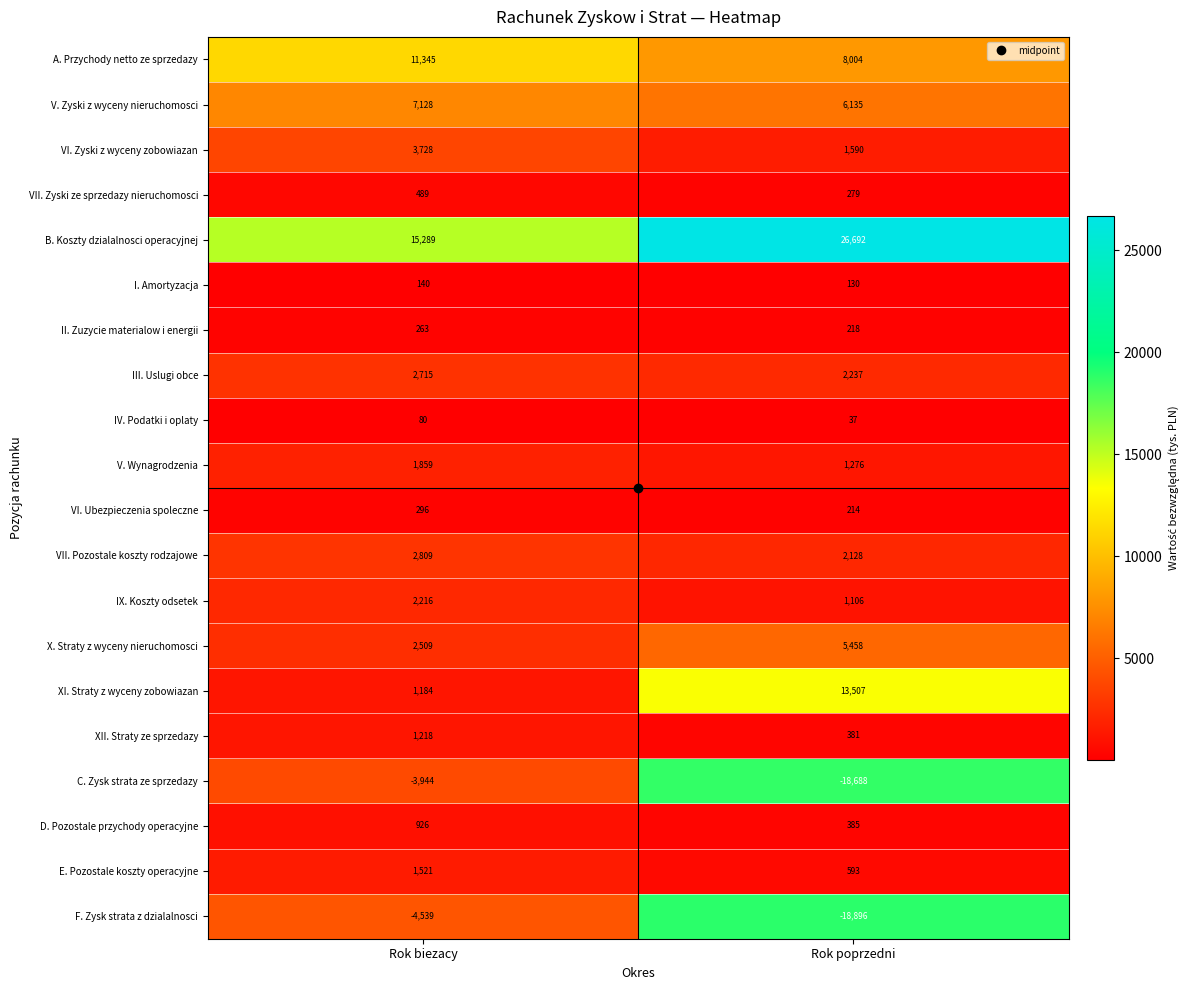

What is the total value across all series at Rok biezacy?

47232